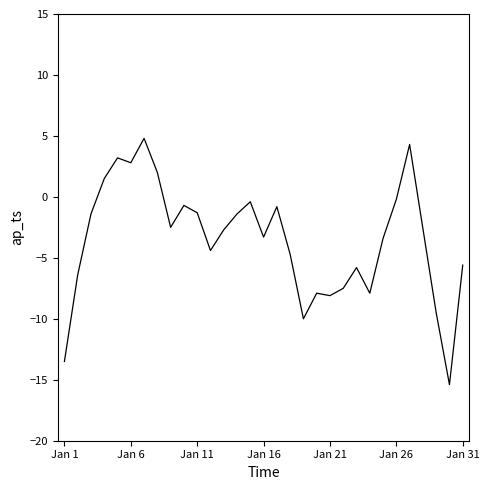

What is the difference between the maximum and minimum values?

20.2